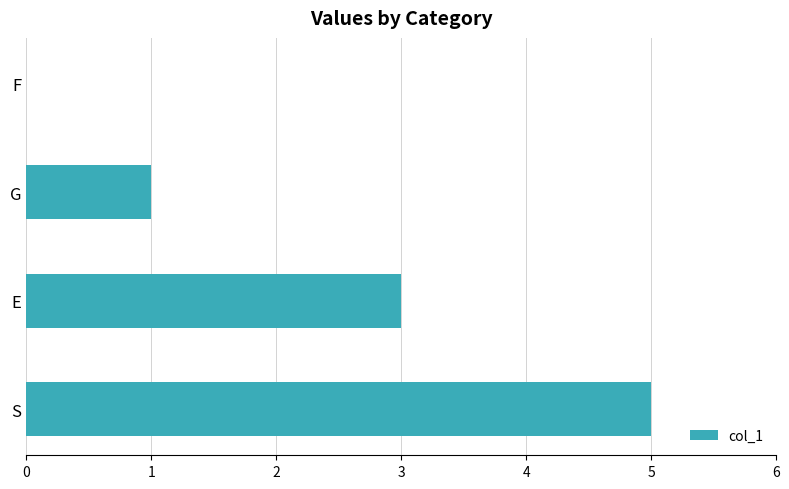

Reading bottom to top, what are all the values shown in this chart?

S=5	E=3	G=1	F=0